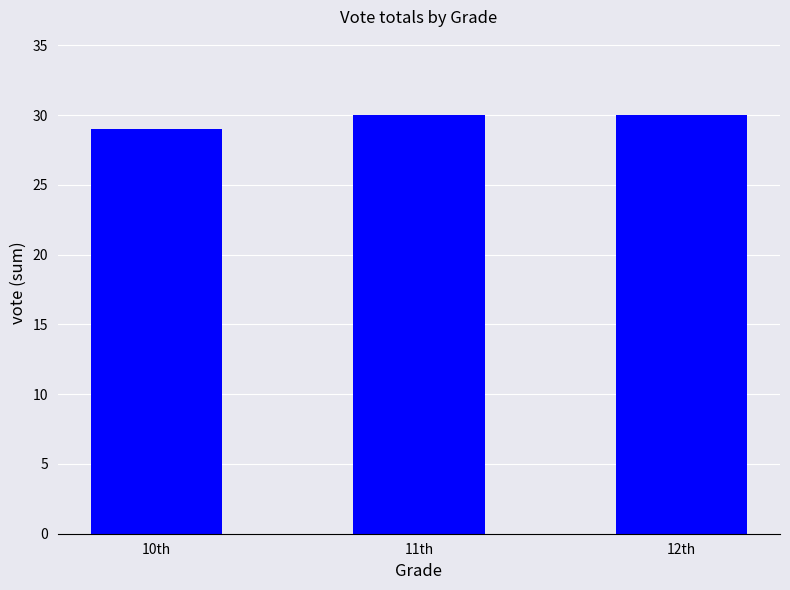

Which label corresponds to the smallest value in the chart?

10th